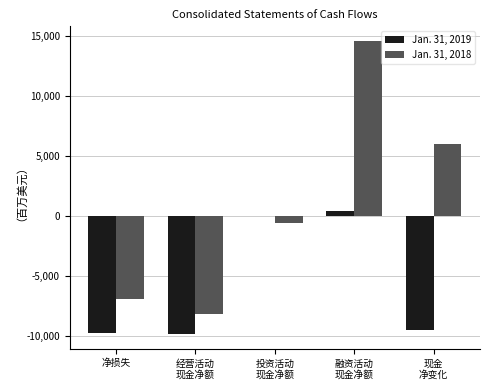

At which category is the sum across all series the highest?

融资活动
现金净额